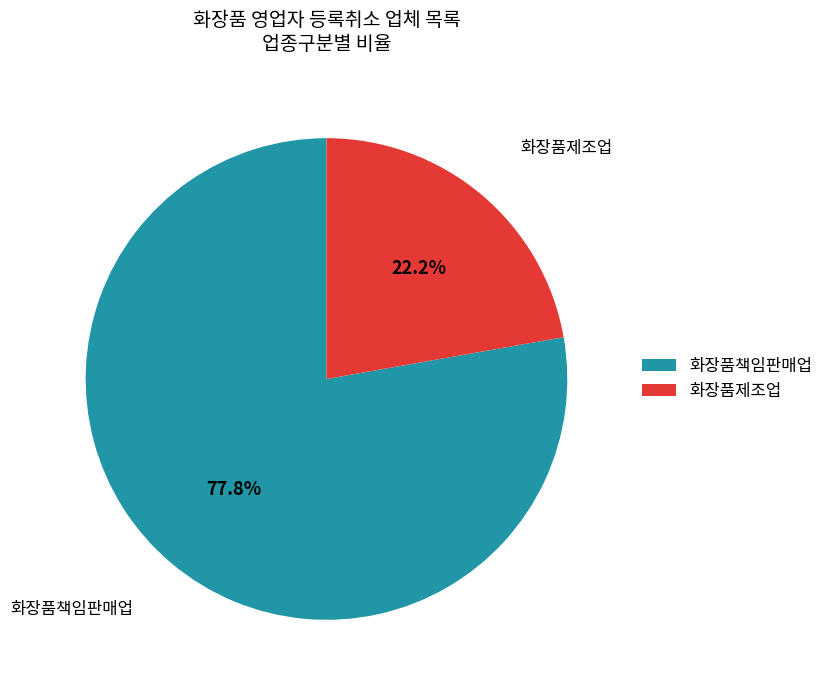

Between 화장품책임판매업 and 화장품제조업, which is larger?

화장품책임판매업